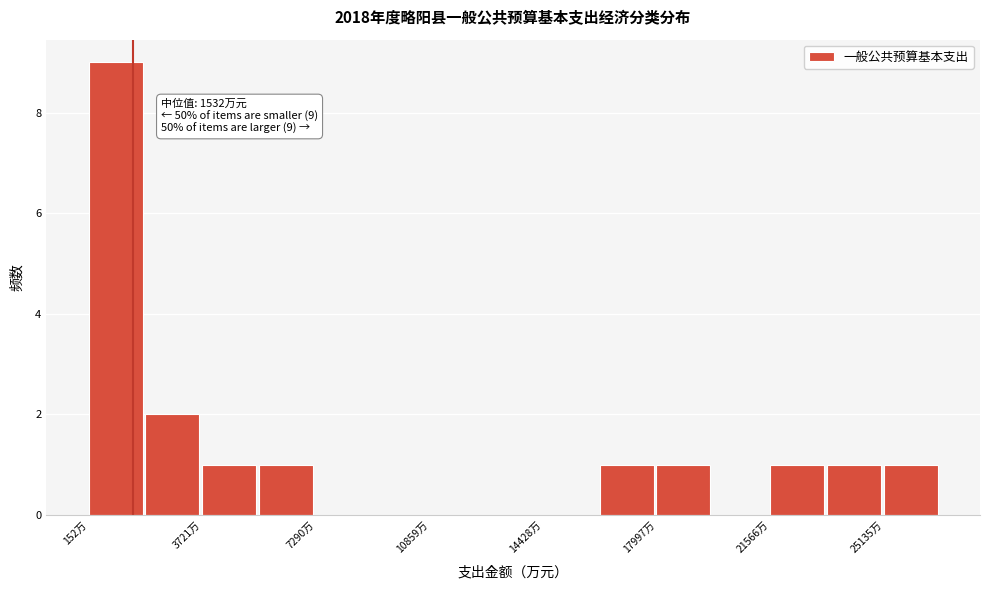

Around what value on the x-axis is the tallest bar? Give the approximate position of its centre, as read against the axis.

1000